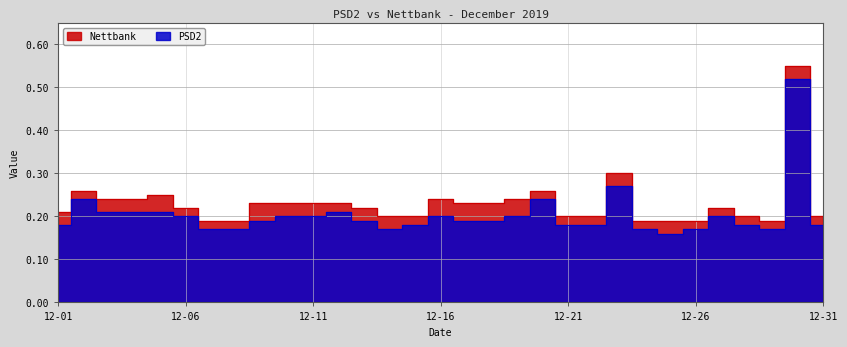

What is the value of the PSD2 point at the 3rd from the left?

0.2